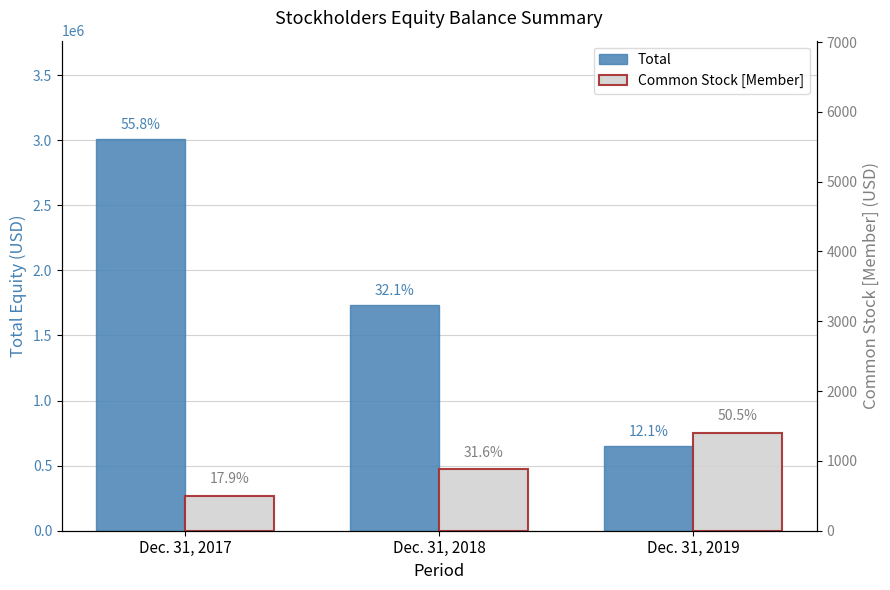

What is the minimum value shown in the chart?

498